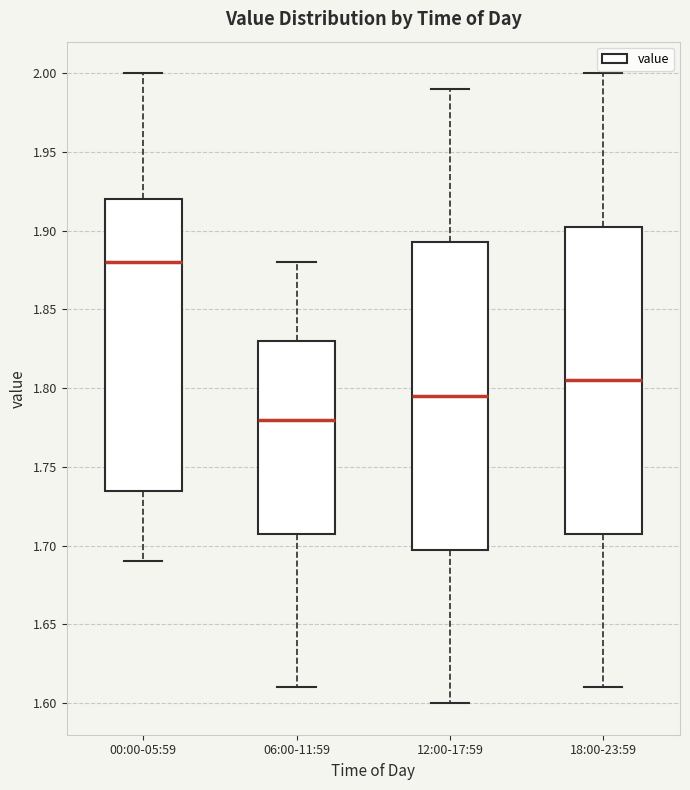

Reading left to right, read every box against the y-axis: the position of its median line, the range the box covers, and the ends of its whiskers. The values are not printed on the chart, so give them approximately, as read against the axis.

00:00-05:59: median 1.880, box 1.735 to 1.920, whiskers 1.690 to 2.000
06:00-11:59: median 1.780, box 1.710 to 1.830, whiskers 1.610 to 1.880
12:00-17:59: median 1.795, box 1.700 to 1.895, whiskers 1.600 to 1.990
18:00-23:59: median 1.805, box 1.710 to 1.905, whiskers 1.610 to 2.000